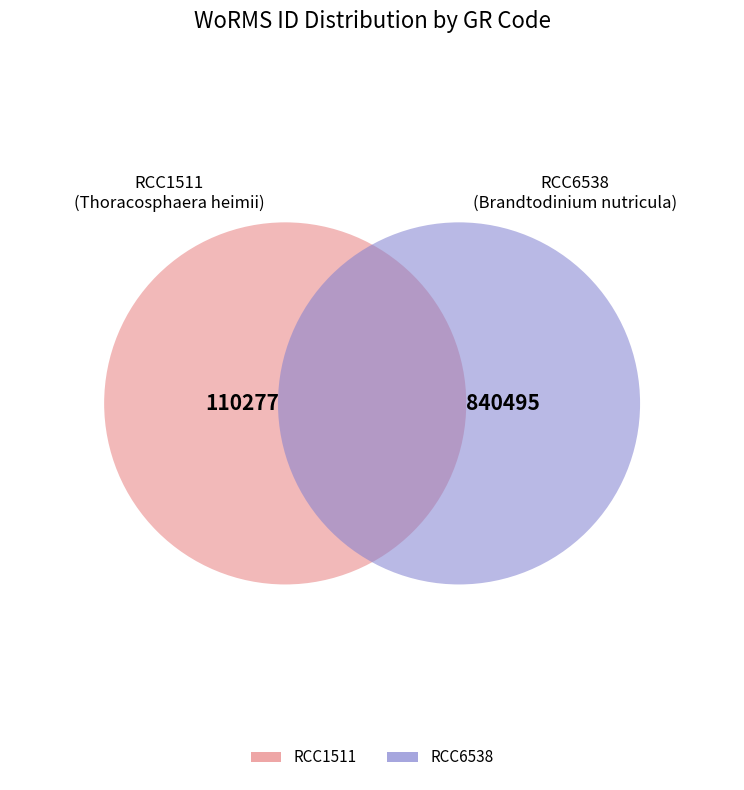

What is the change in value from RCC1511 to RCC6538?

+730218